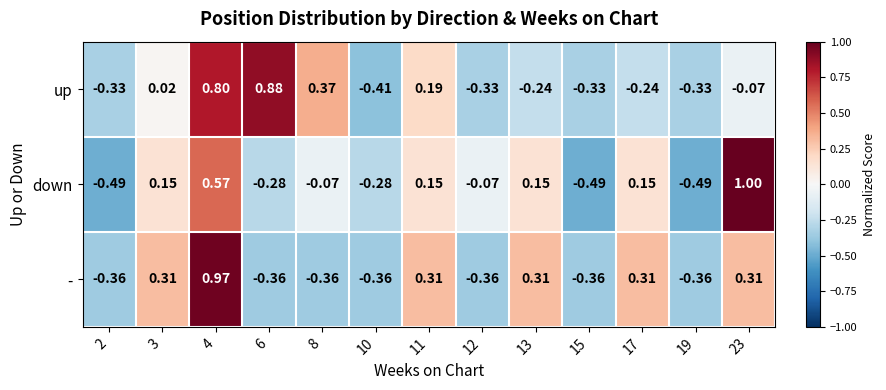

Is the value of down at 15 greater than the value of - at 10?

No